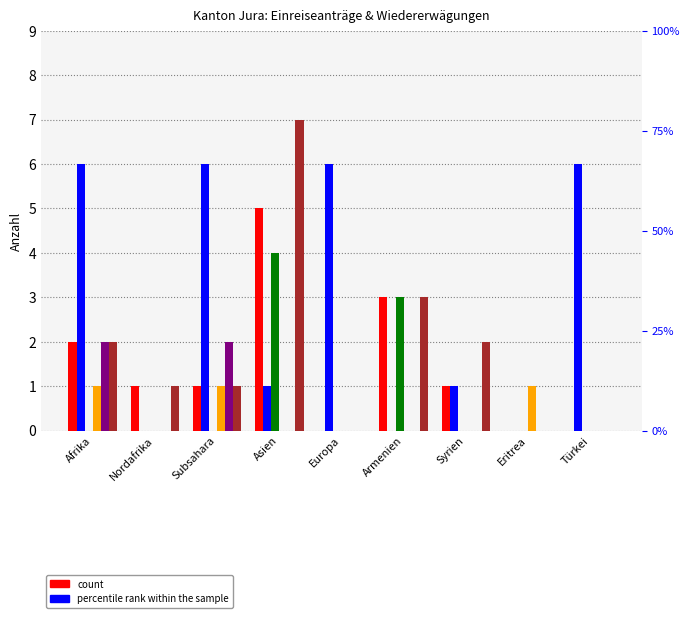

Reading left to right, extract all data points from this chart.

Total Wiedererwägungsgesuche: 2	1	1	5	0	3	1	0	0
Total Widerrufe/Erlöschen: 6	0	6	1	6	0	1	0	6
Gutgeheissungen: 0	0	0	4	0	3	0	0	0
Einreiseanträge Familienzus.: 1	0	1	0	0	0	0	1	0
Nichteintreten o. VA: 2	0	2	0	0	0	0	0	0
Total Erledigungen Wiedererwäg.: 2	1	1	7	0	3	2	0	0